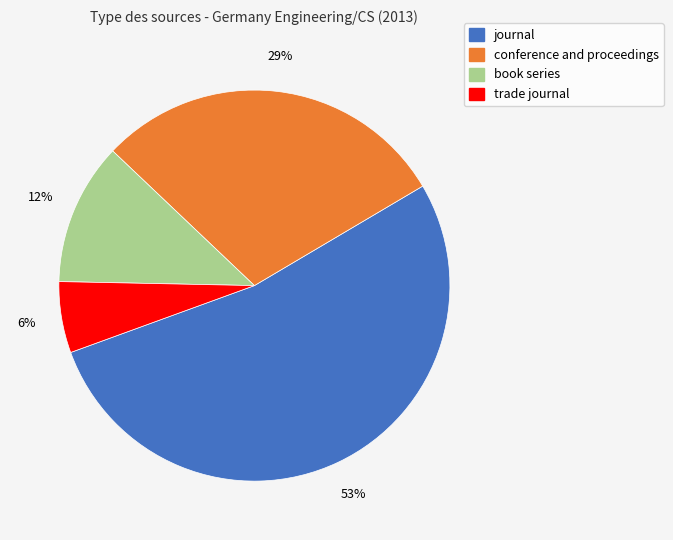

How many segments does this pie chart have?

4